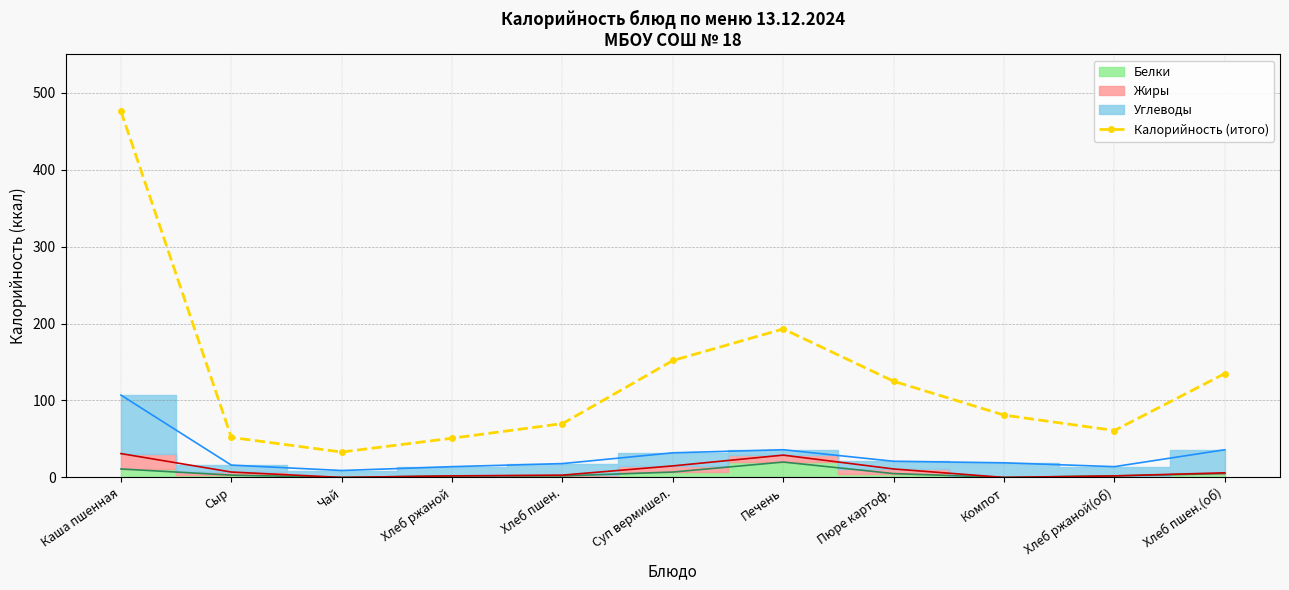

What is the ratio of the value at Печень to the value at Хлеб пшен.?

2.8